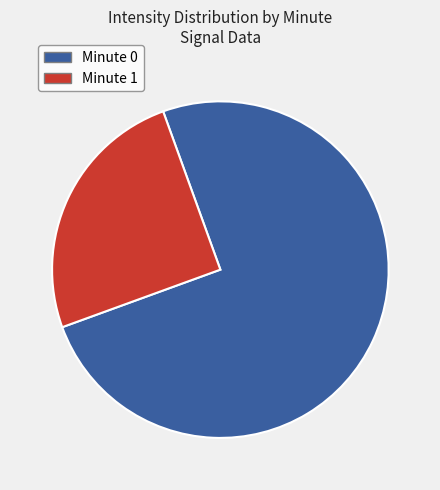

Does any single category account for the majority?

Yes